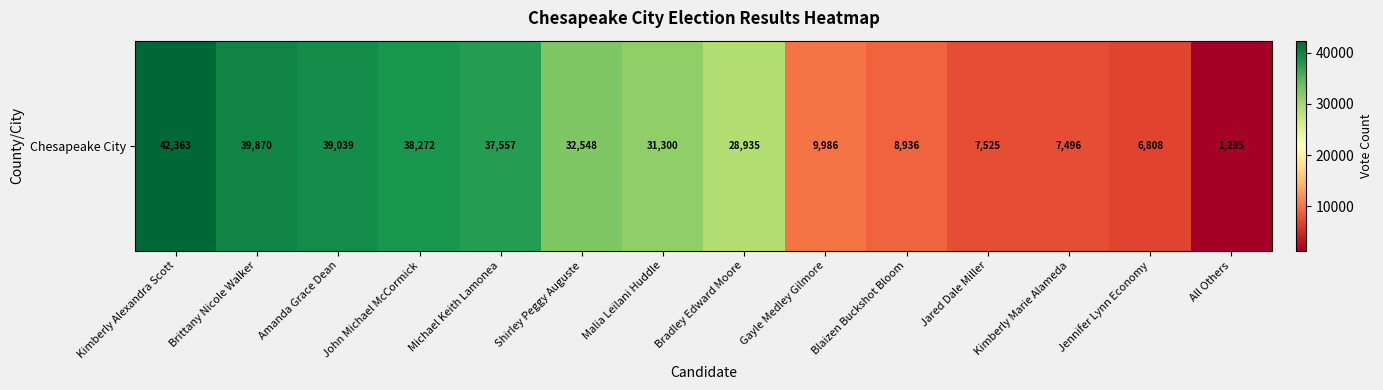

What is the minimum value shown in the chart?

1295